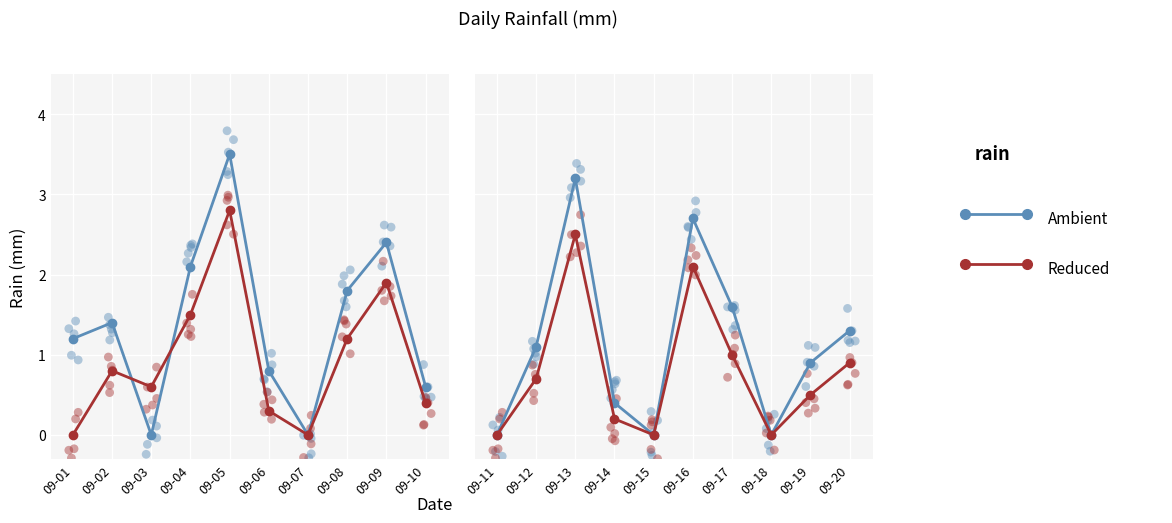

Which series has the largest Y range (max minus min)?

Ambient